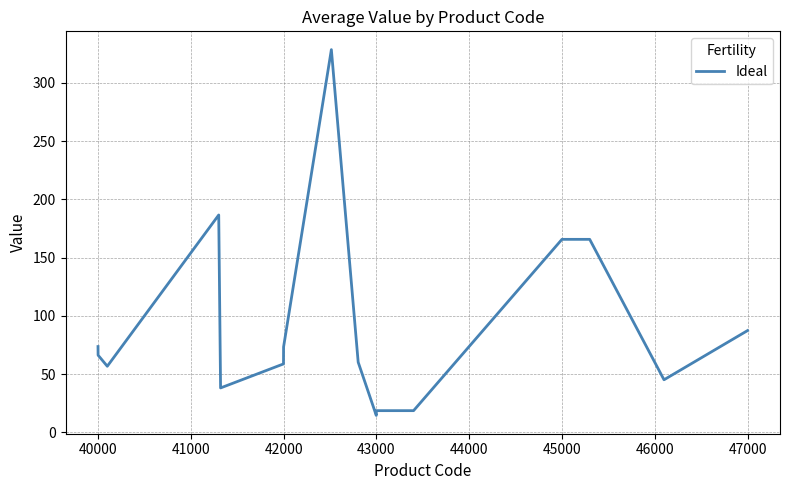

What is the minimum value shown in the chart?

14.6